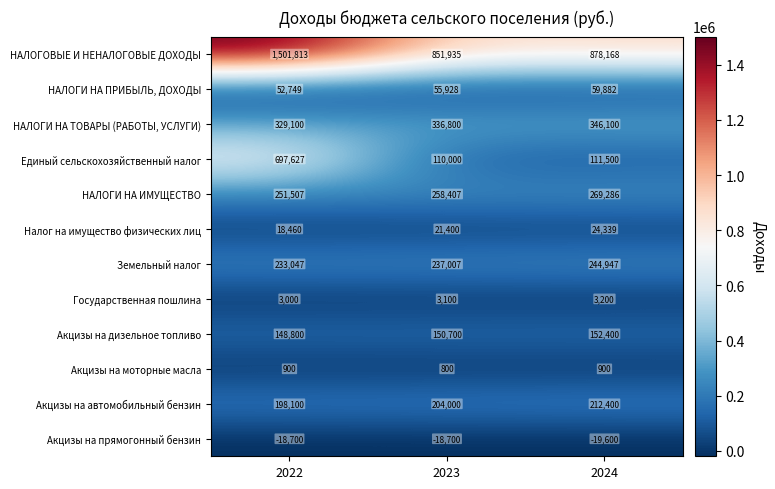

What is the greatest value displayed?

1501813